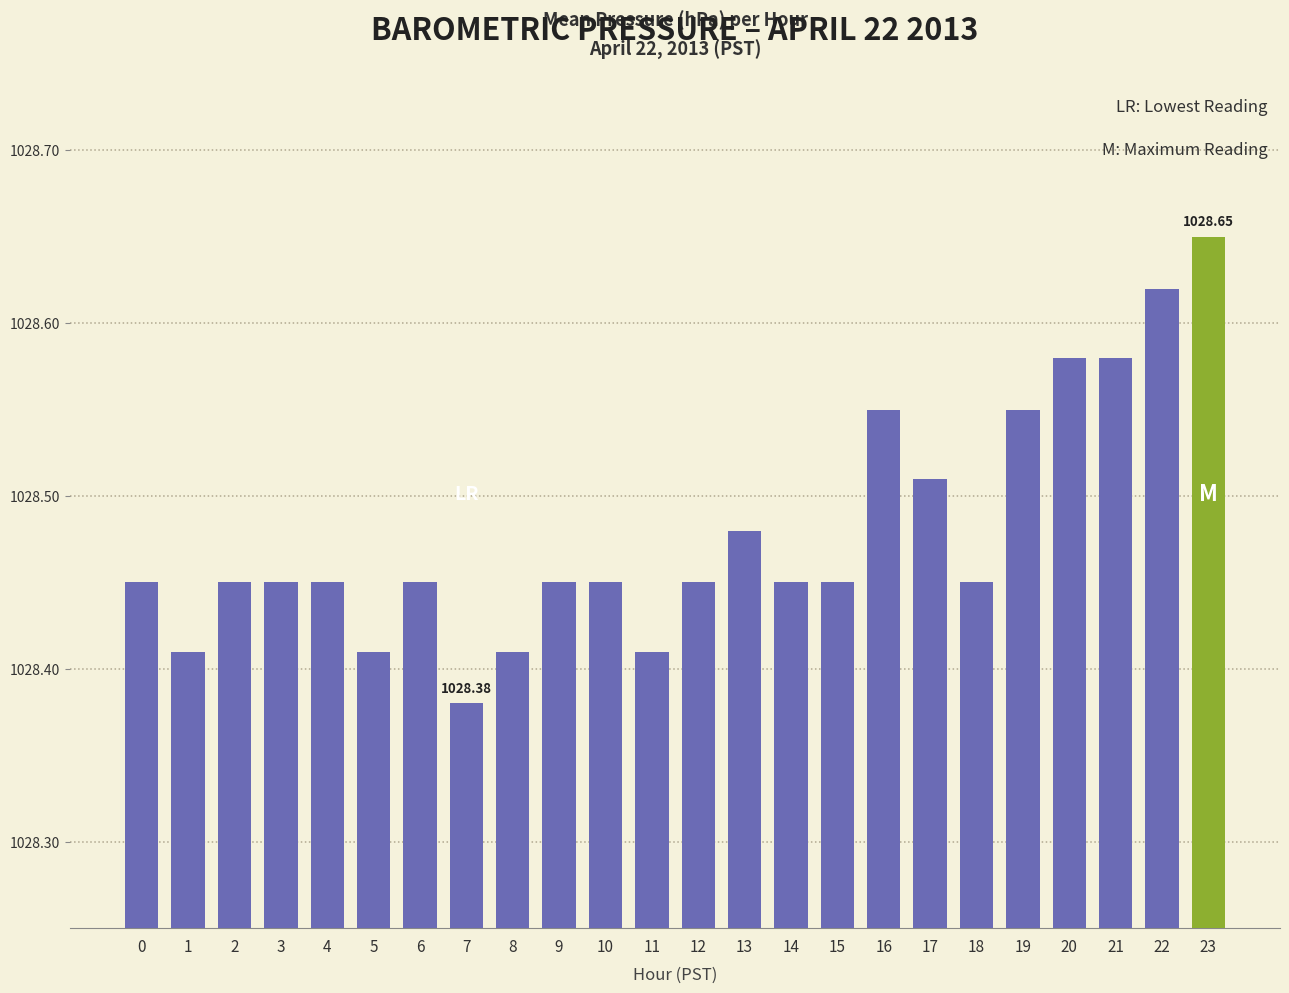

The chart shows a value of 1391.9 at 6. True or false?

False